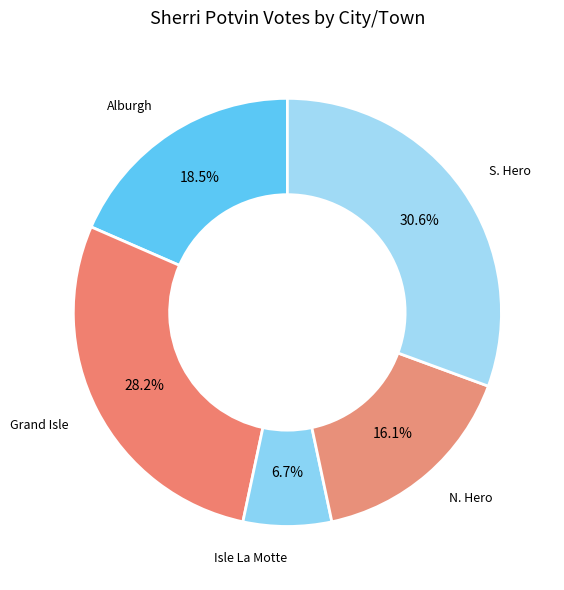

What is the largest slice in the pie chart?

S. Hero